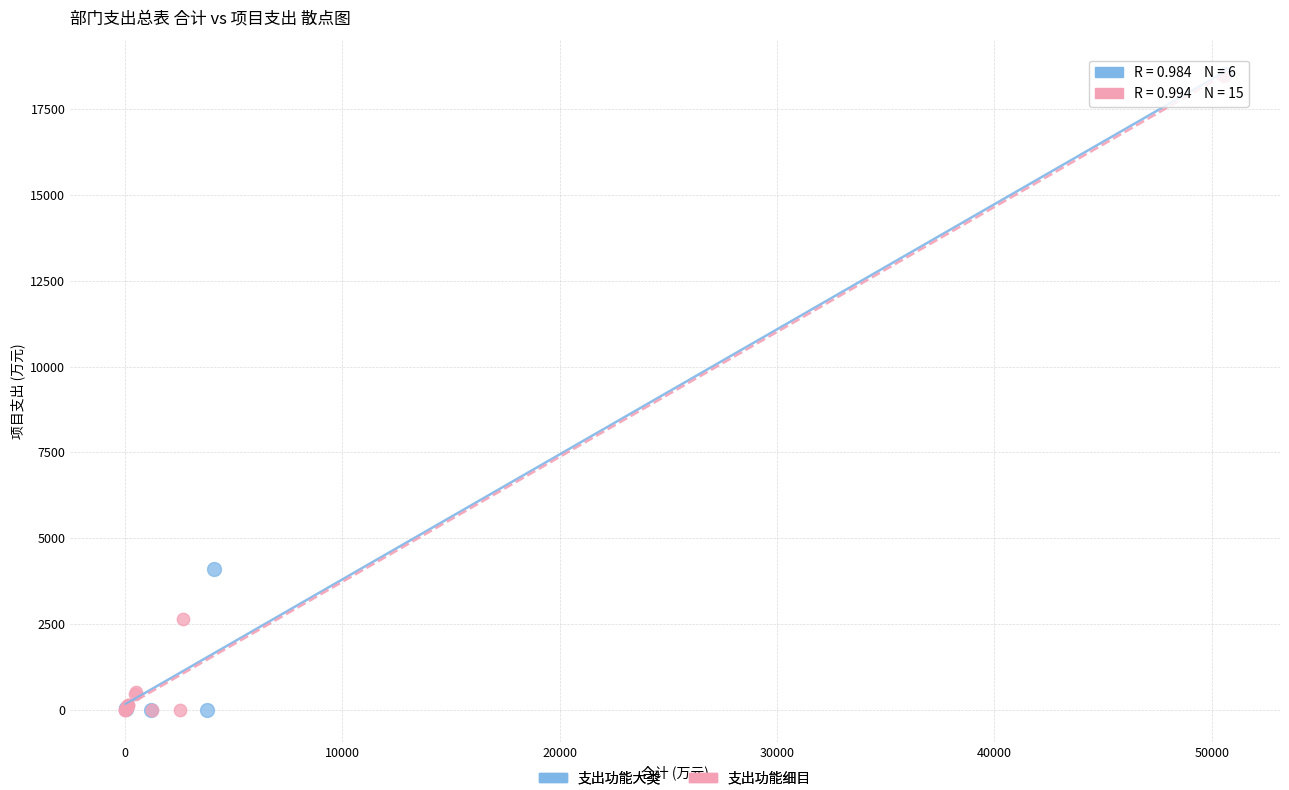

What are all the series names shown in the legend?

支出功能大类, 支出功能细目